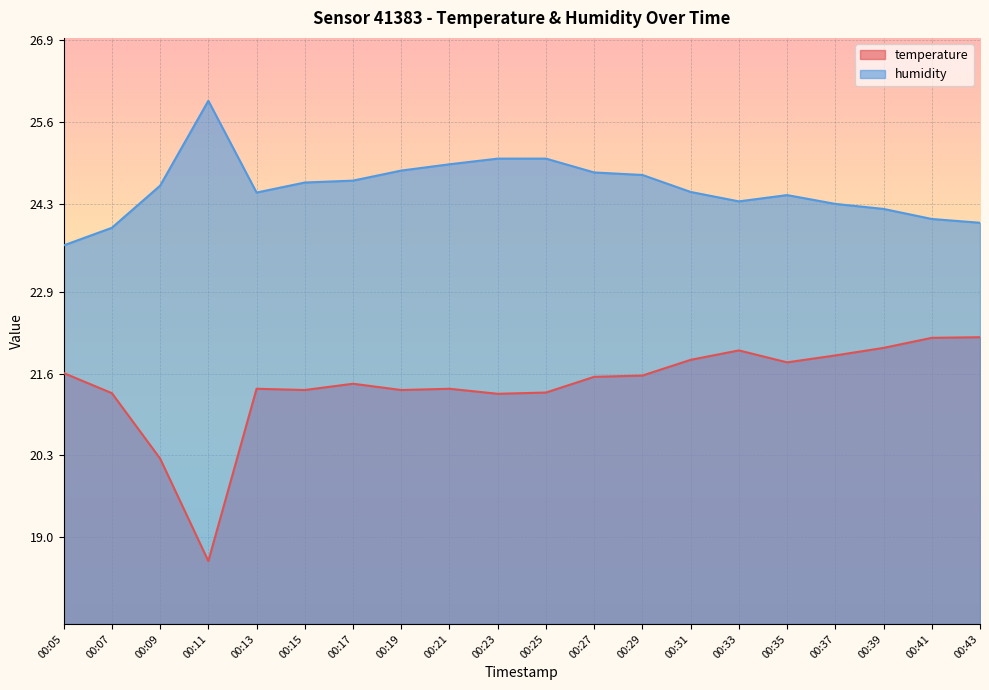

At 00:05, list the series in order from largest to smallest.

humidity, temperature